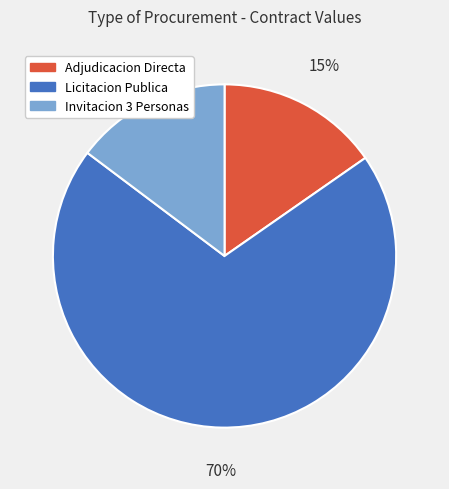

Between Adjudicacion Directa and Licitacion Publica, which is larger?

Licitacion Publica